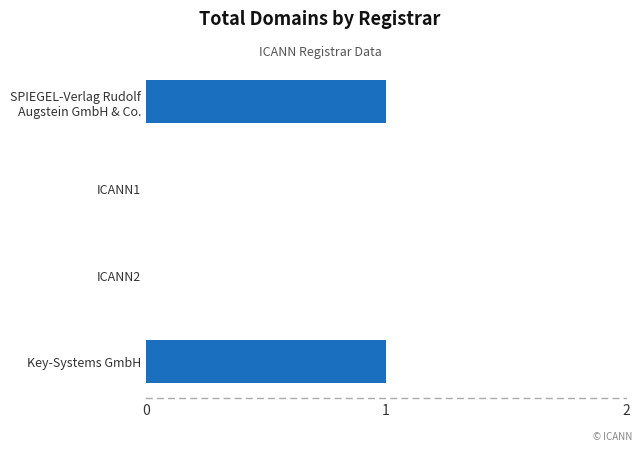

What is the maximum value shown in the chart?

1